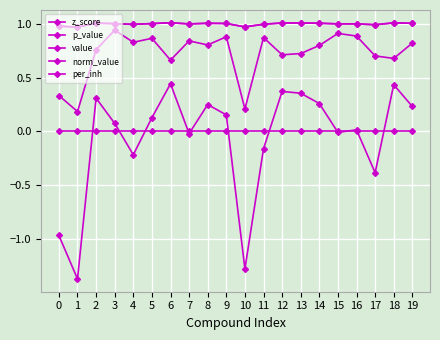

List the labels in order of norm_value value, smallest first.

1, 10, 0, 17, 4, 11, 7, 15, 16, 3, 5, 9, 19, 8, 14, 2, 13, 12, 18, 6